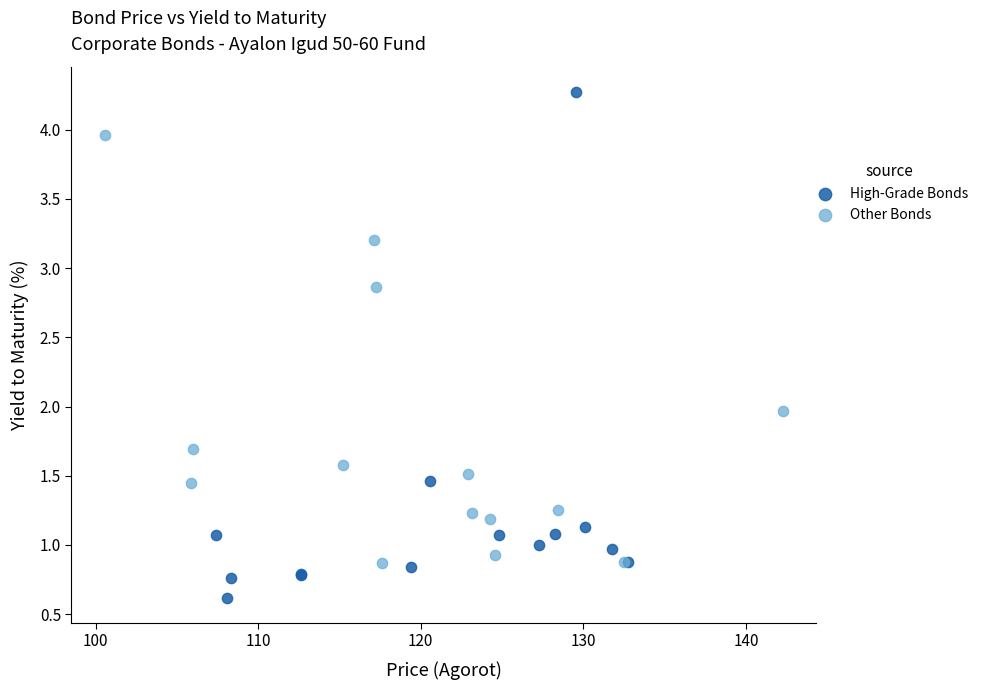

Which series reaches the maximum Y coordinate?

High-Grade Bonds